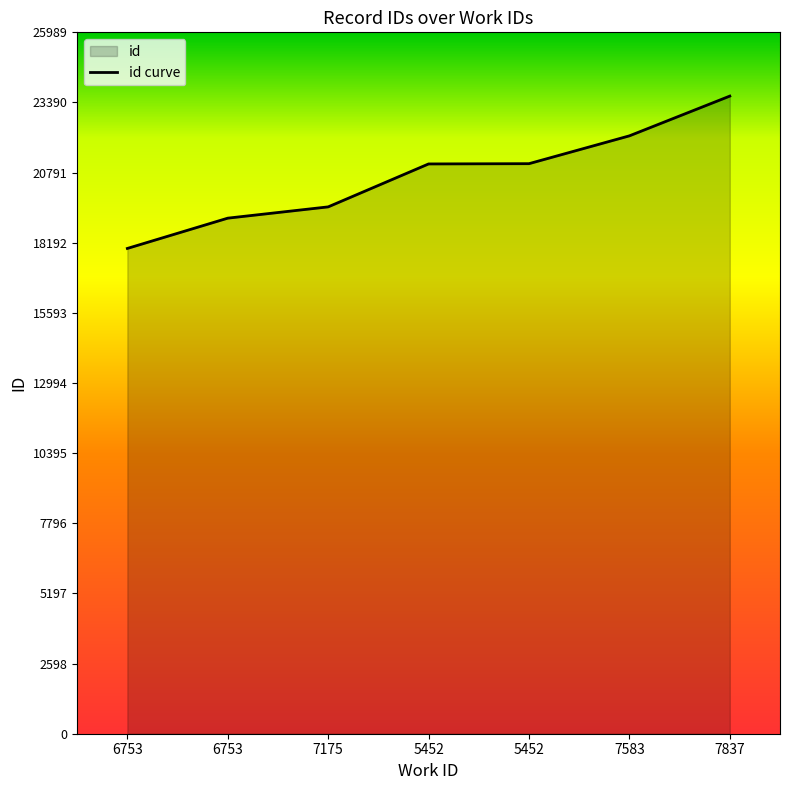

Does the chart have visible grid lines?

No